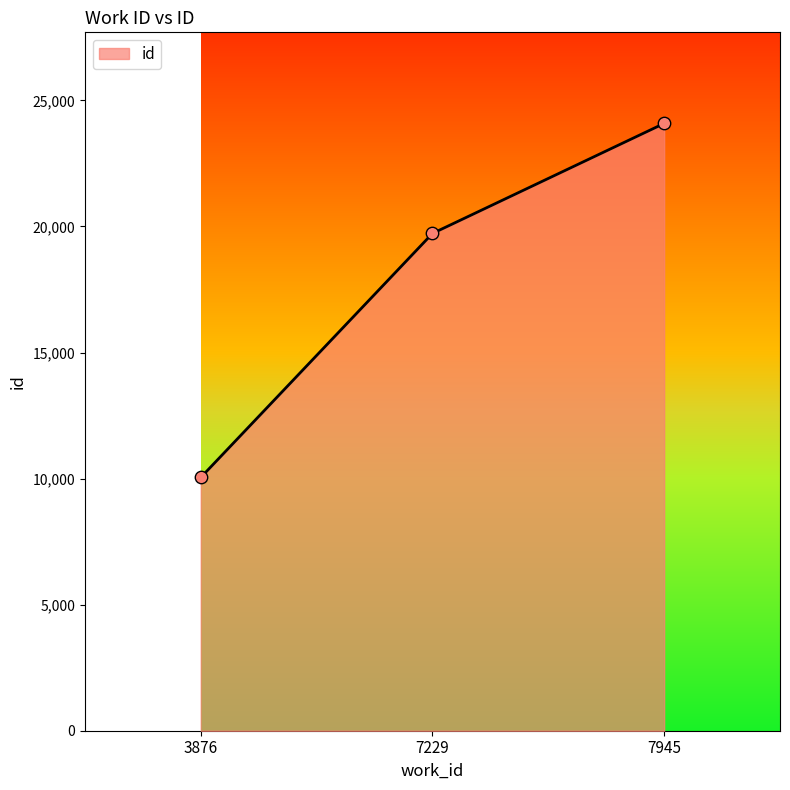

What is the ratio of the value at 7229 to the value at 7945?

0.8